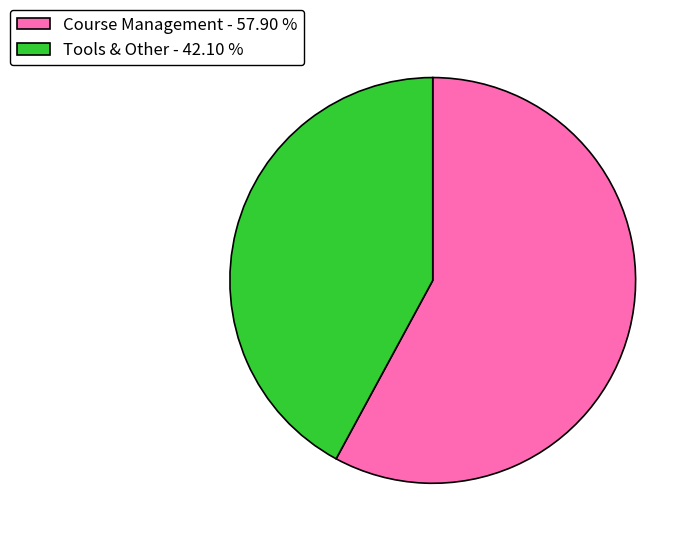

How many segments does this pie chart have?

2